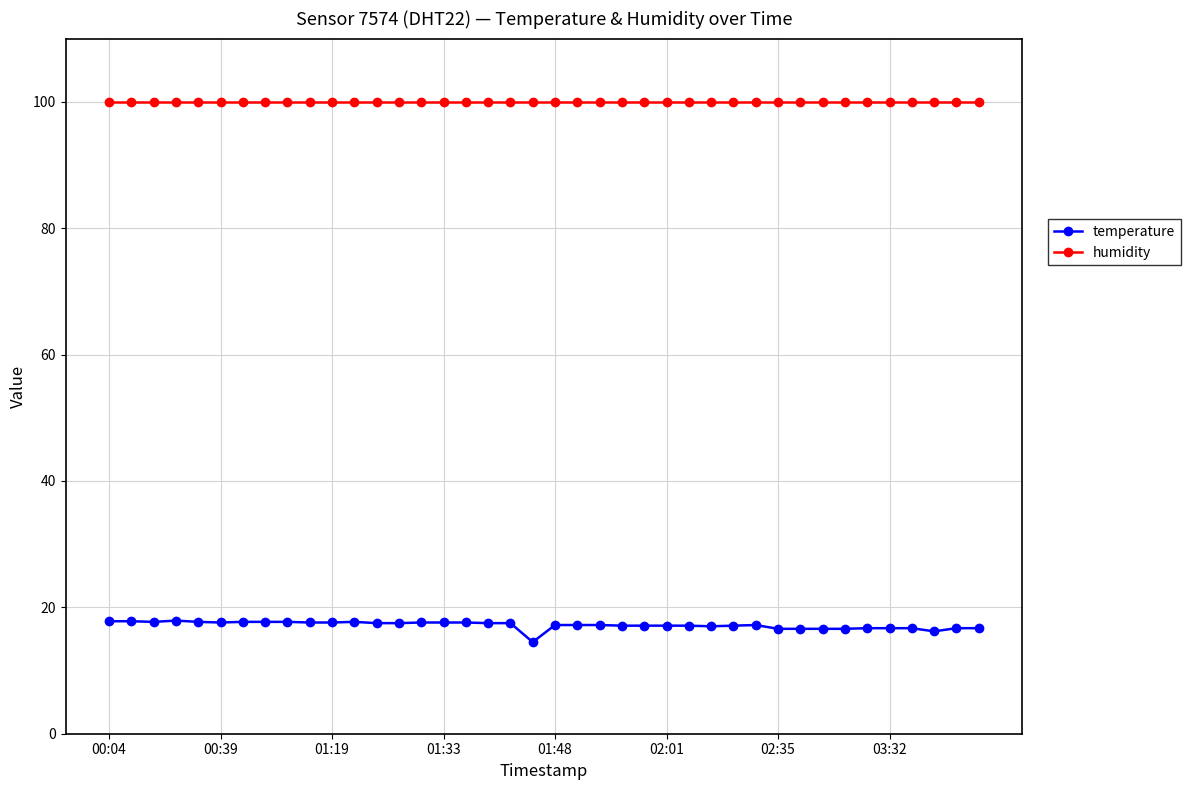

Which series has the largest range (max minus min)?

temperature